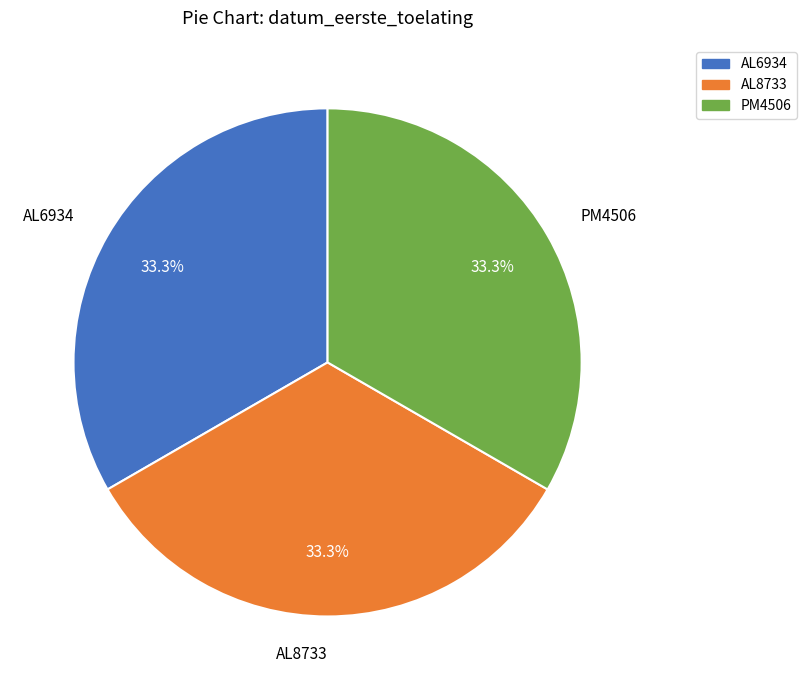

To the nearest percent, what percentage of the pie is PM4506?

33%